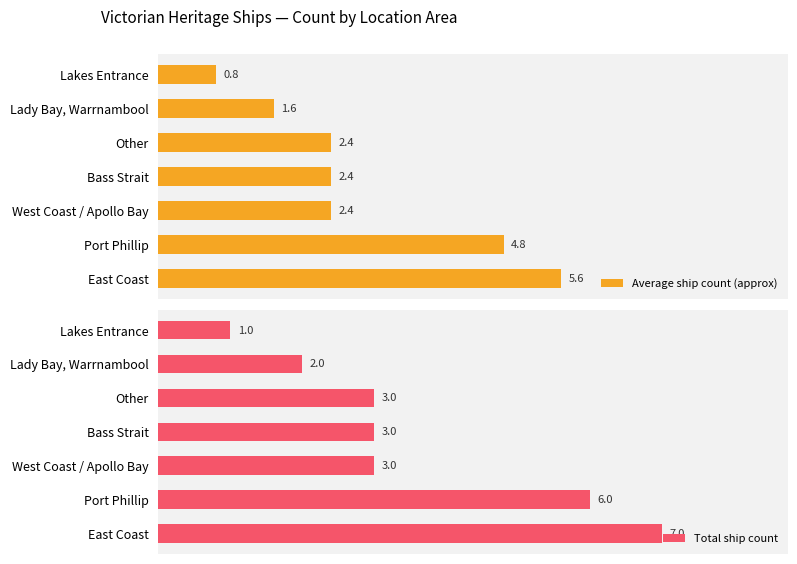

Reading left to right, what are all the values shown in this chart?

Average ship count (approx): 5.6	4.8	2.4	2.4	2.4	1.6	0.8
Total ship count: 7.0	6.0	3.0	3.0	3.0	2.0	1.0